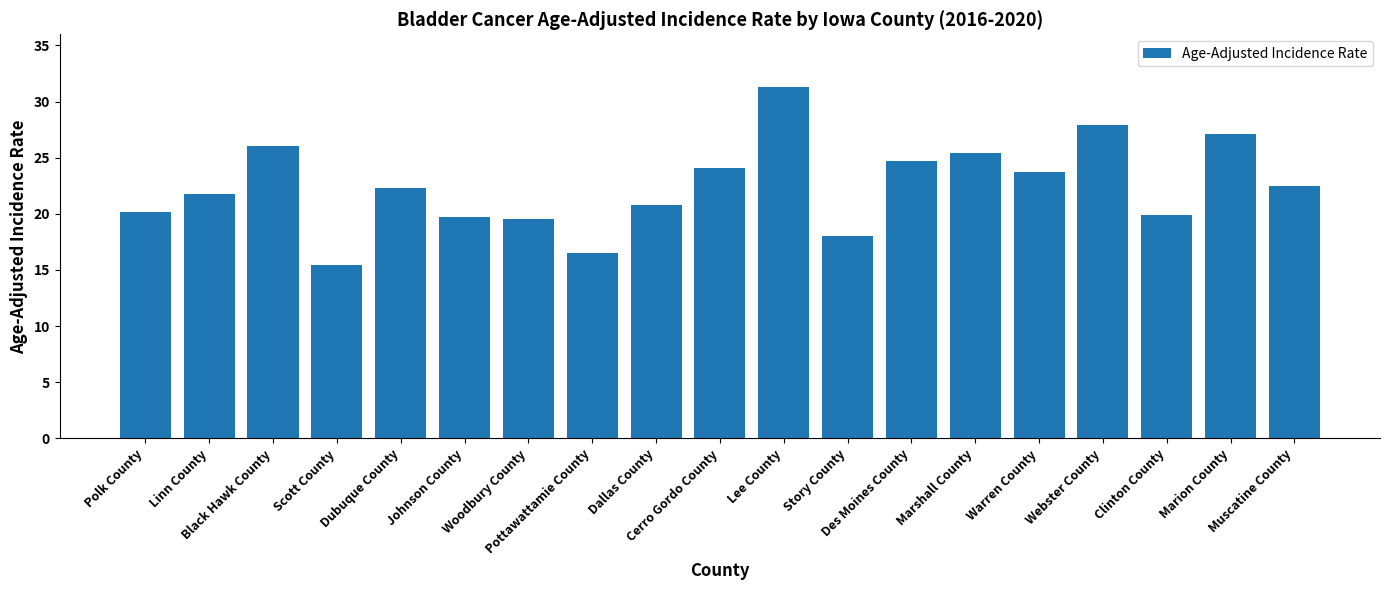

Where does the data first go above 22?

Black Hawk County